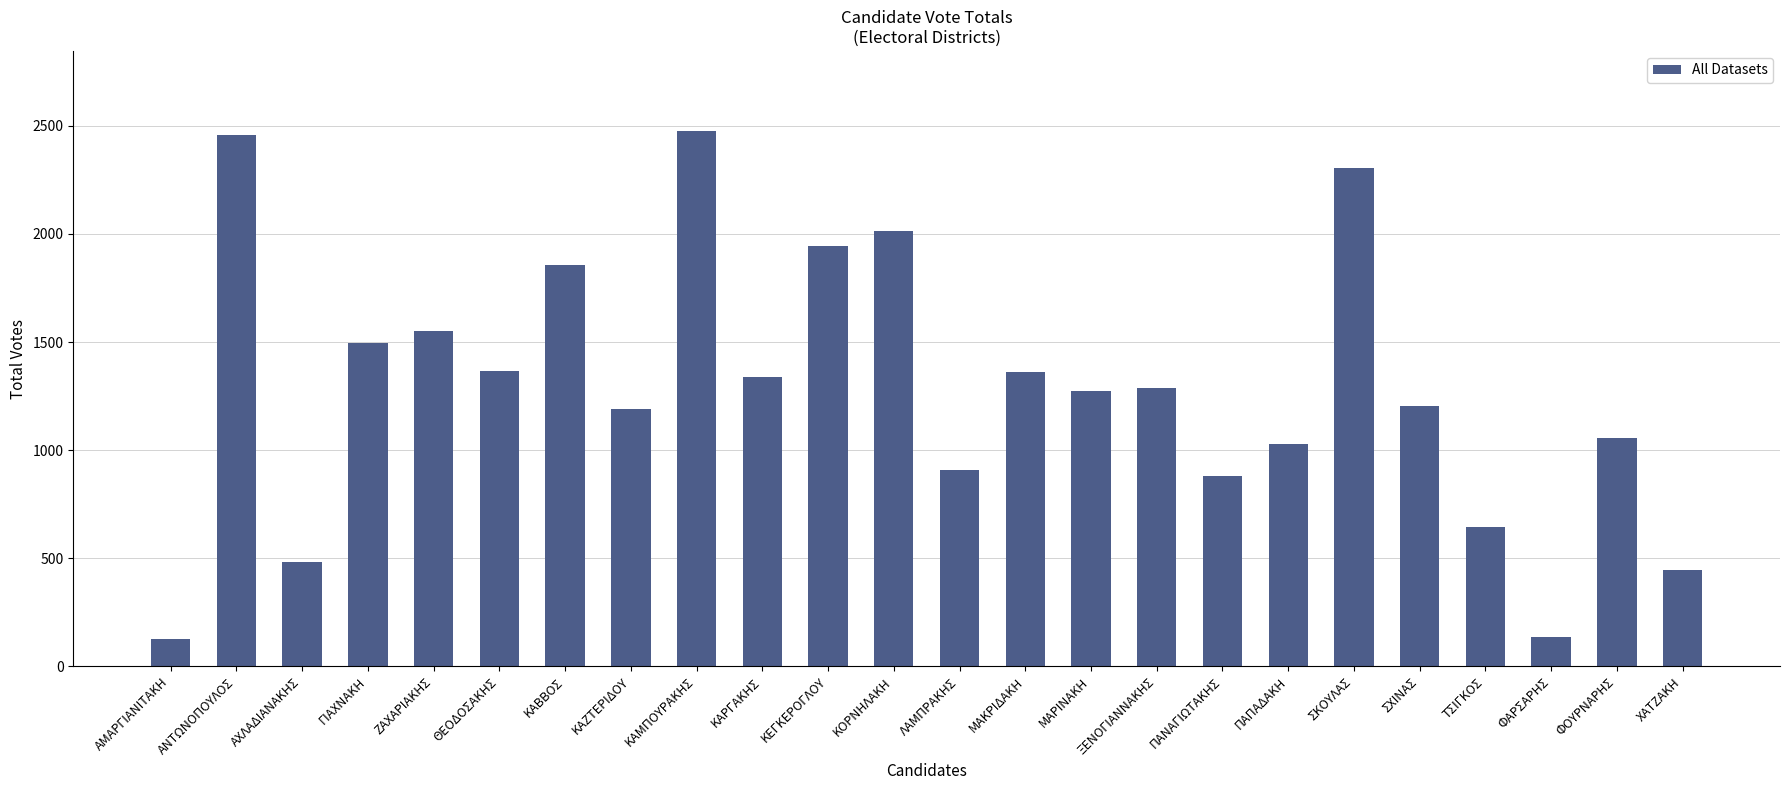

Does the chart contain stacked bars?

No